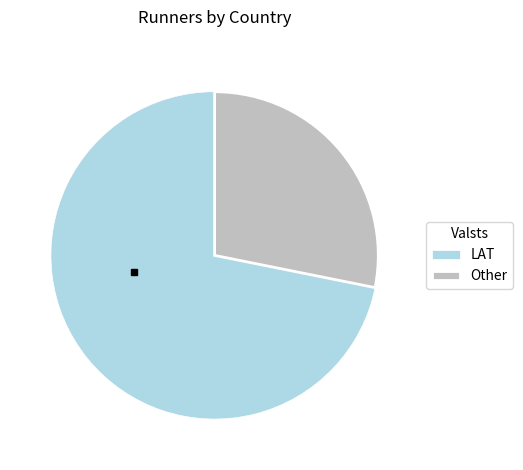

What is the smallest slice in the pie chart?

Other